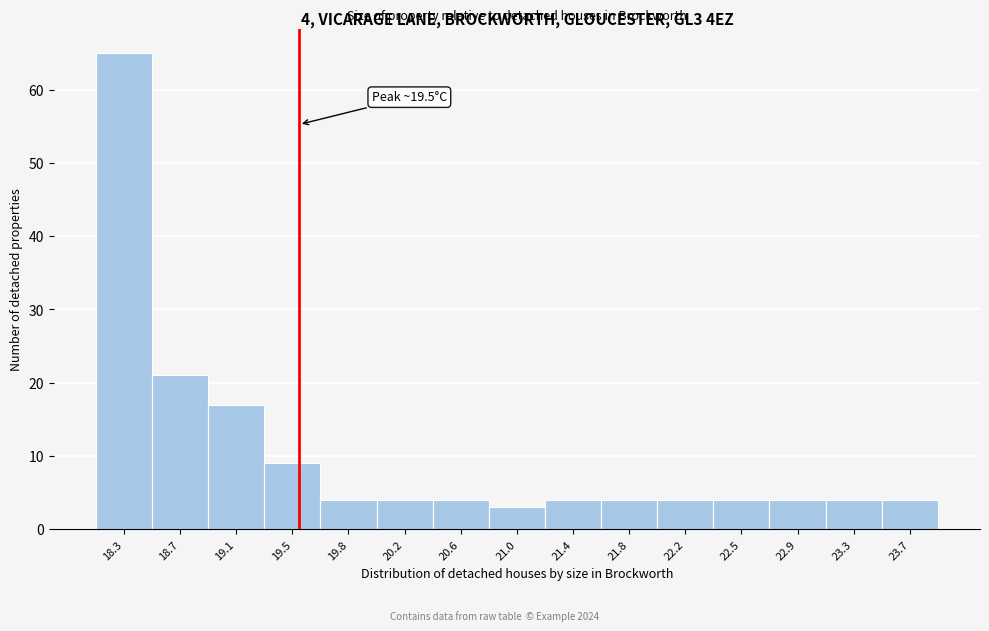

Over which range of the x-axis is the bar tallest?

18.10 to 18.50